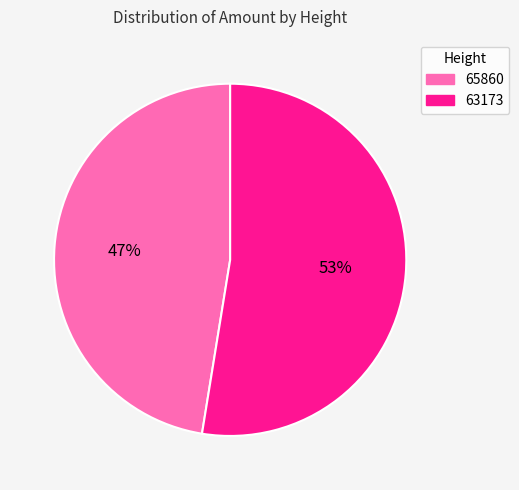

Do 63173 and 65860 together represent more than half of the pie?

Yes